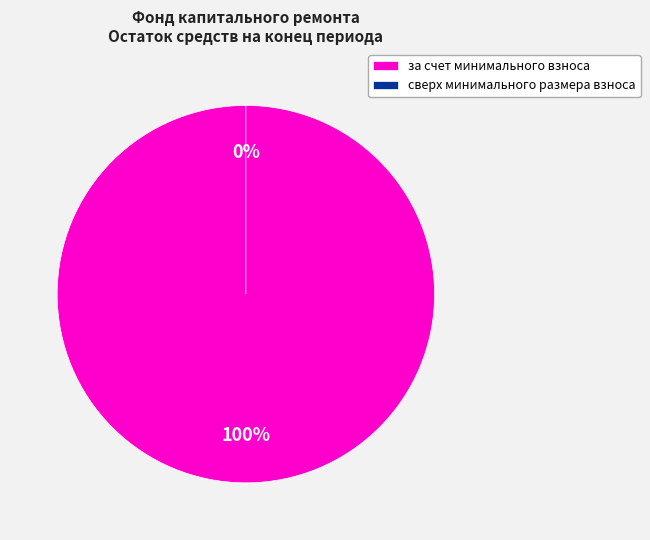

Is there a majority slice in this chart?

Yes